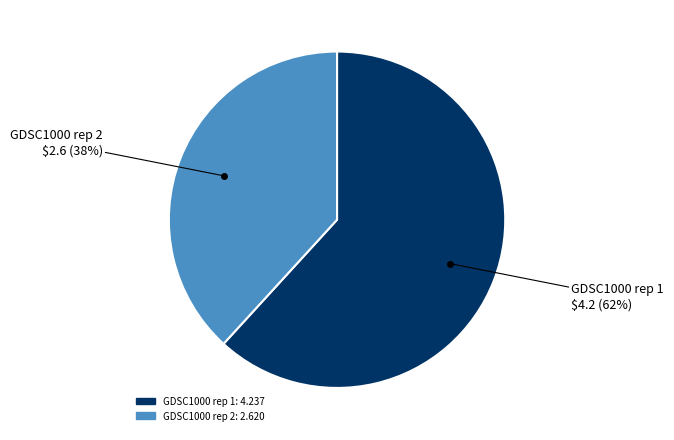

What is the smallest slice in the pie chart?

GDSC1000 rep 2